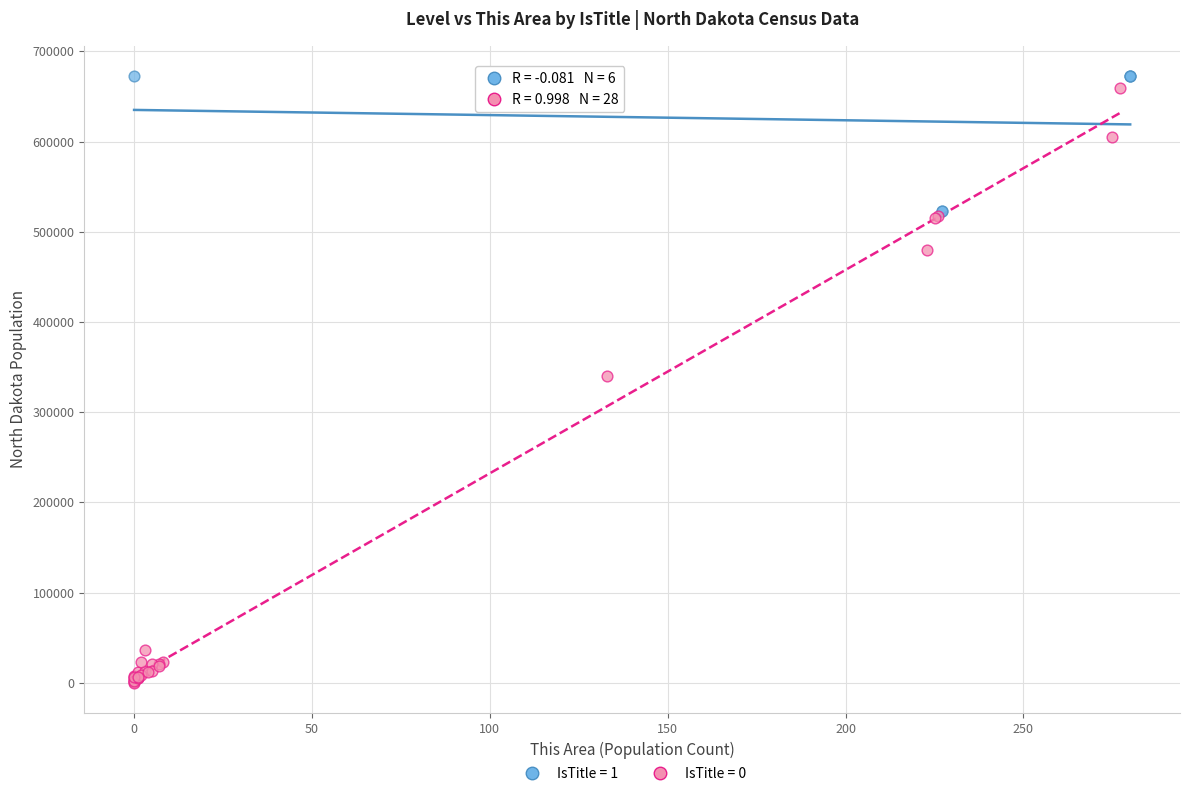

What are all the series names shown in the legend?

IsTitle = 1, IsTitle = 0